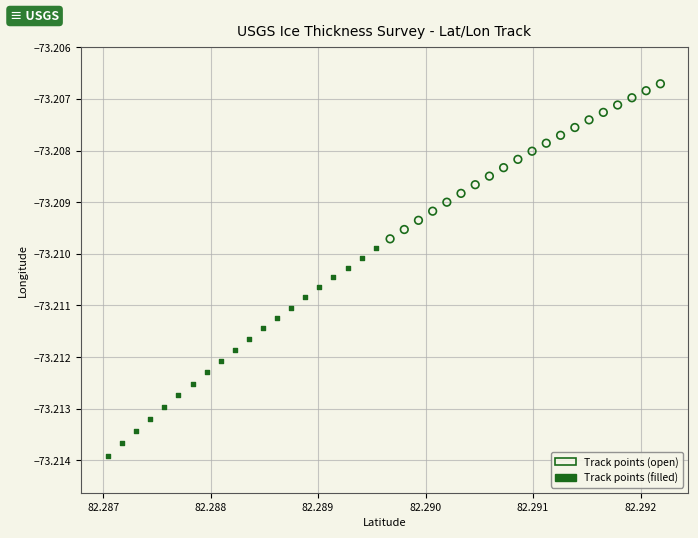

What are all the series names shown in the legend?

Track points (open), Track points (filled)